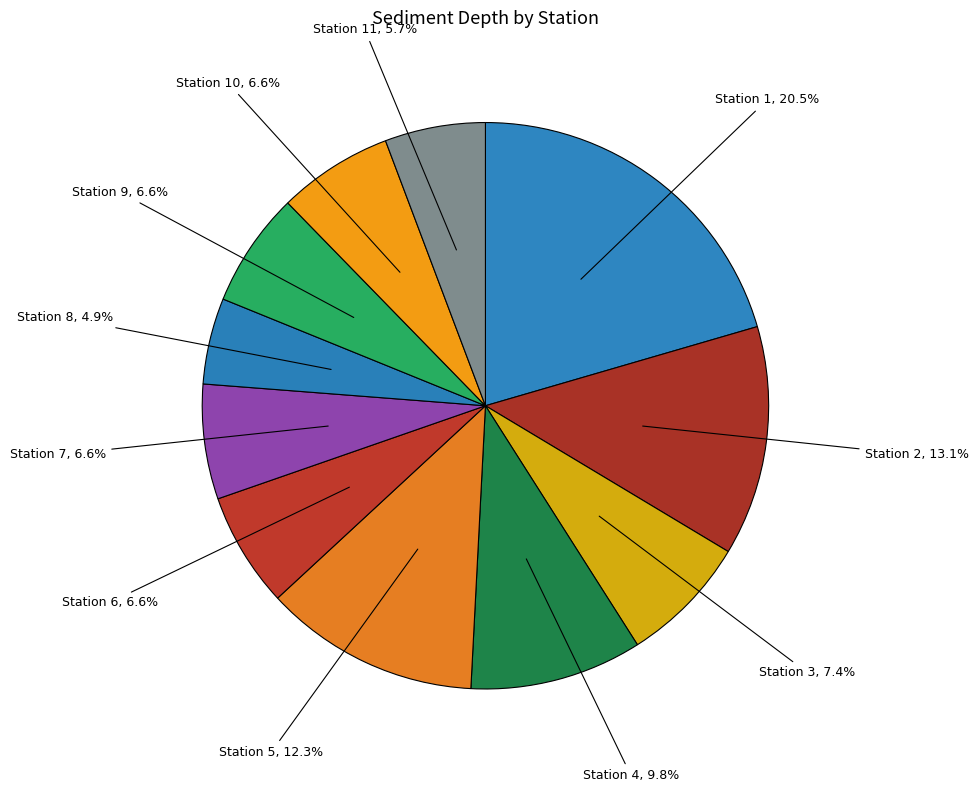

What is the smallest slice in the pie chart?

Station 8, 4.9%